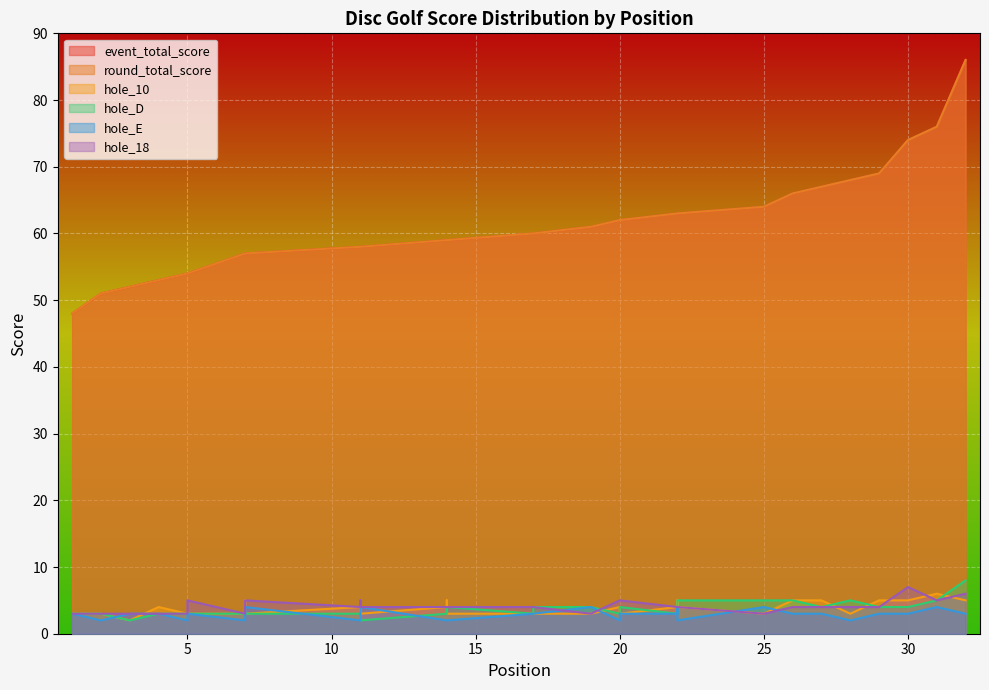

Where does the round_total_score series first go above 60?

19